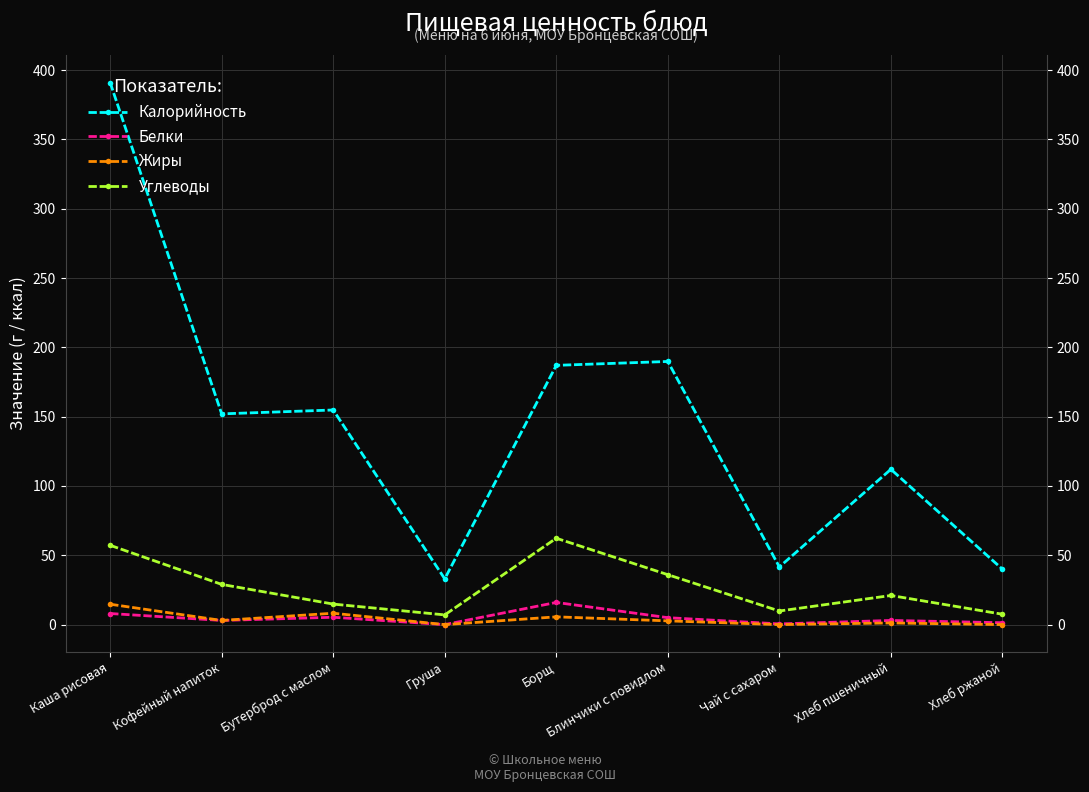

What is the label of the 4th point from the right?

Блинчики с повидлом